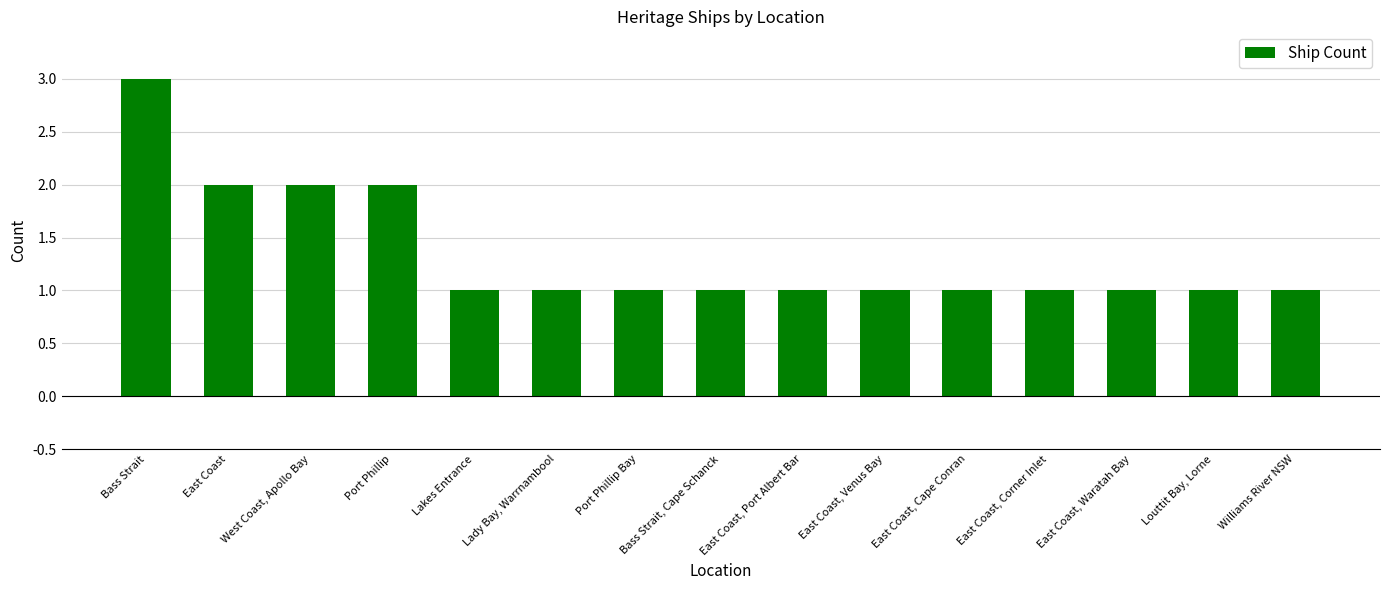

What is the maximum value shown in the chart?

3